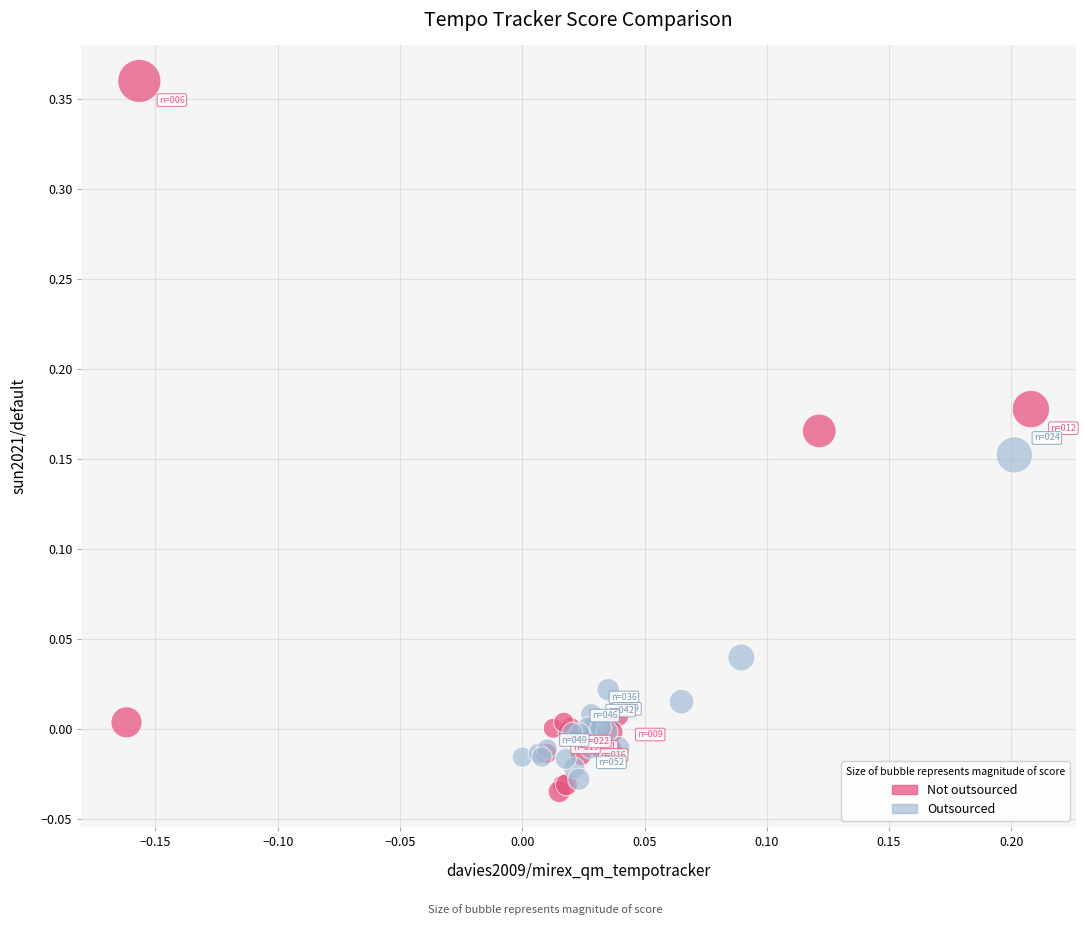

Which series has the widest spread of Y values?

Not outsourced